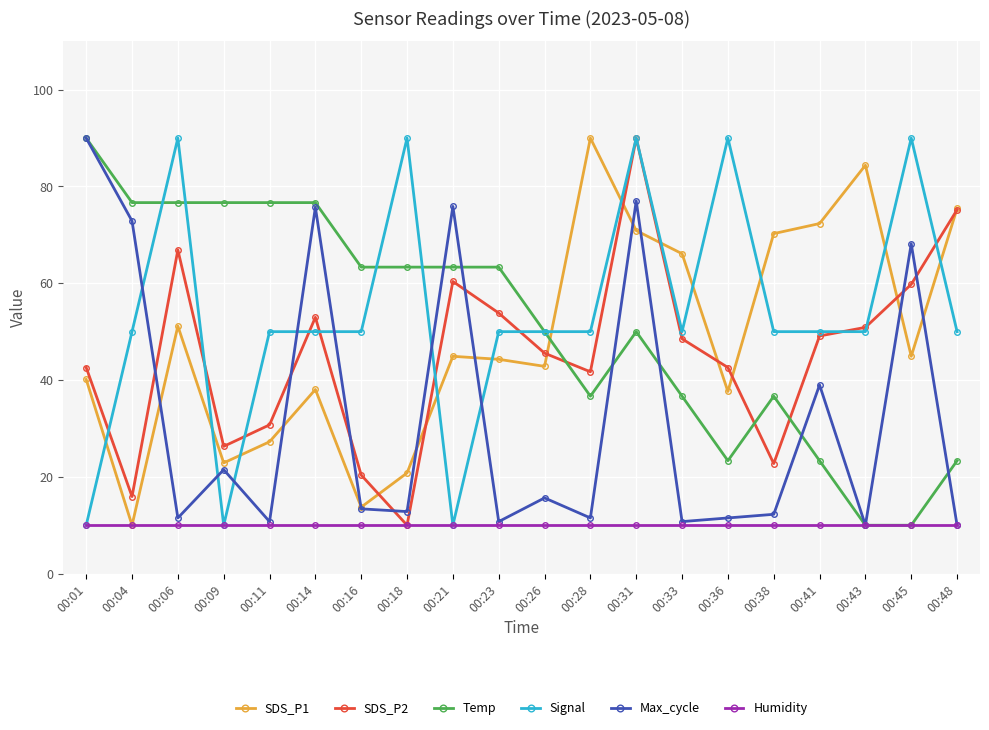

What is the sum of the SDS_P2 values at 00:31 and 00:38?

112.7